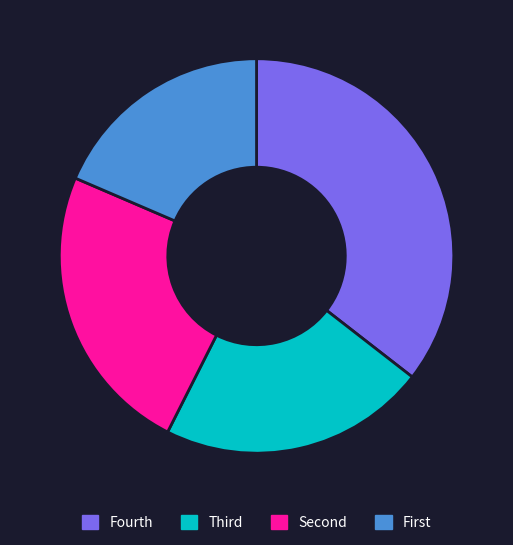

Is there a majority slice in this chart?

No